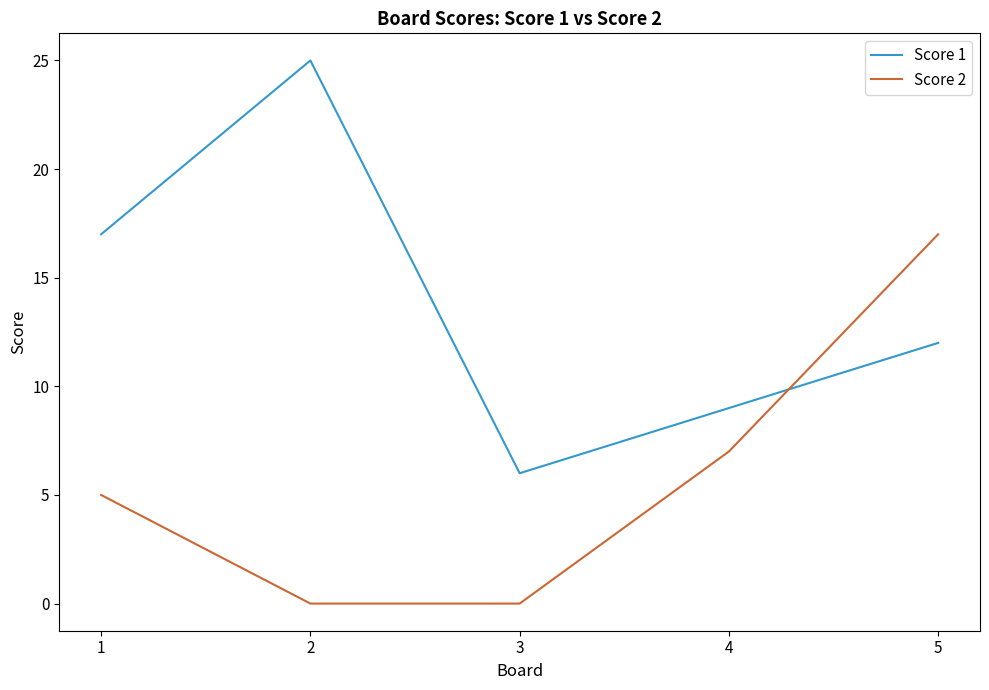

Where is Score 2 nearest to the value 8?

4